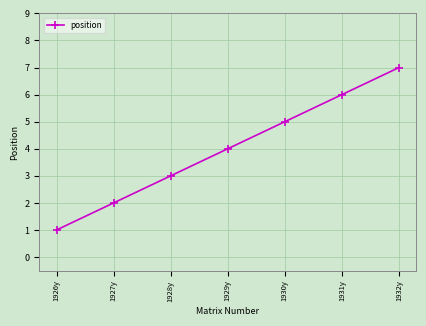

What position from the left is 1930y?

5